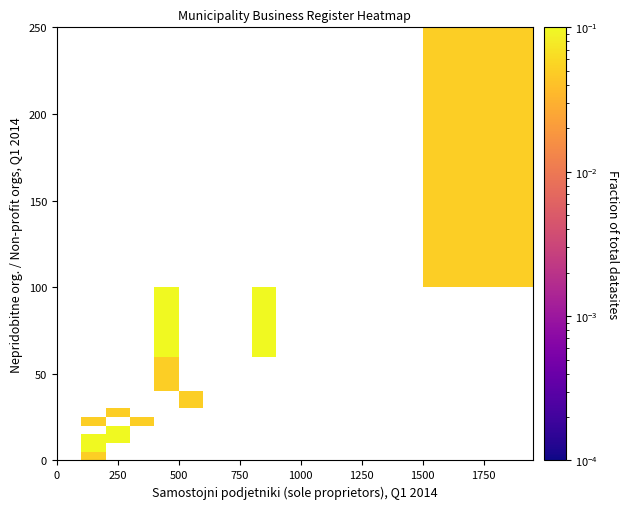

What is the maximum value shown in the chart?

0.1